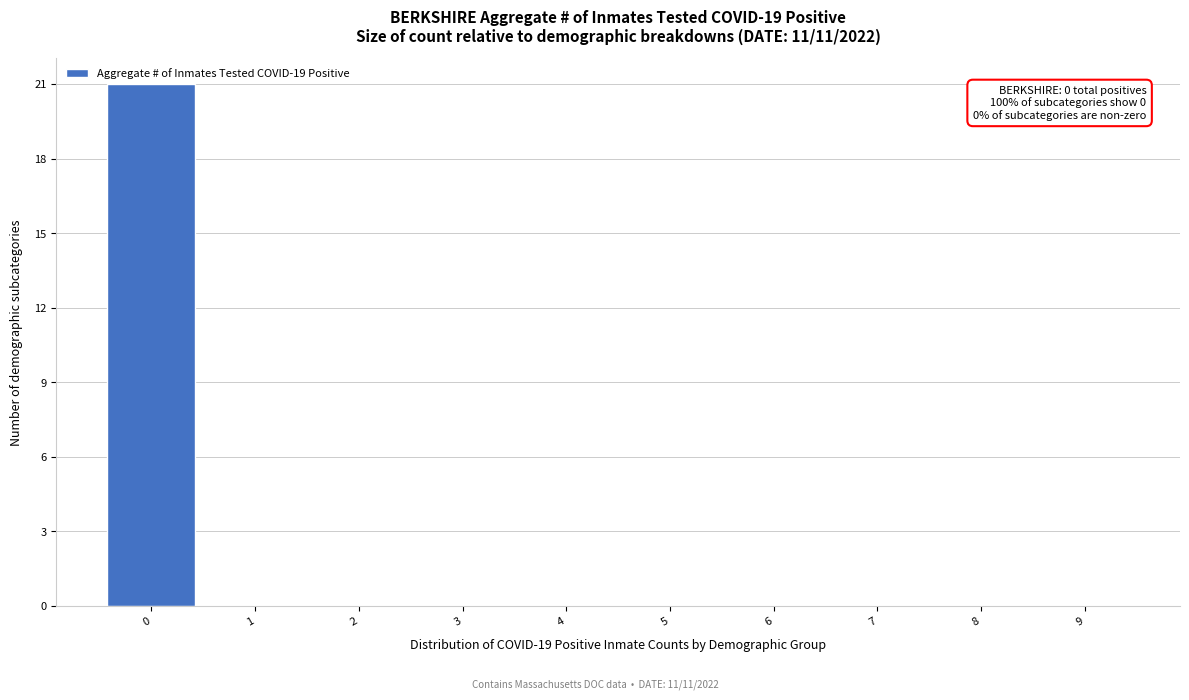

Which range on the x-axis has the tallest bar?

-0.5 to 0.5